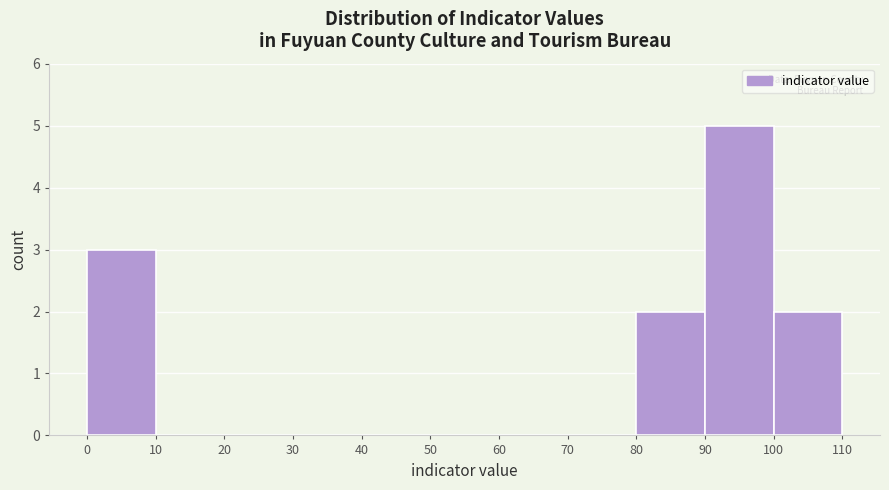

Reading left to right, list every bar in this chart as the range it spans on the x-axis followed by its height. The values are not printed on the chart, so give them approximately, as read against the axis.

0 to 10: 3
10 to 20: 0
20 to 30: 0
30 to 40: 0
40 to 50: 0
50 to 60: 0
60 to 70: 0
70 to 80: 0
80 to 90: 2
90 to 100: 5
100 to 110: 2